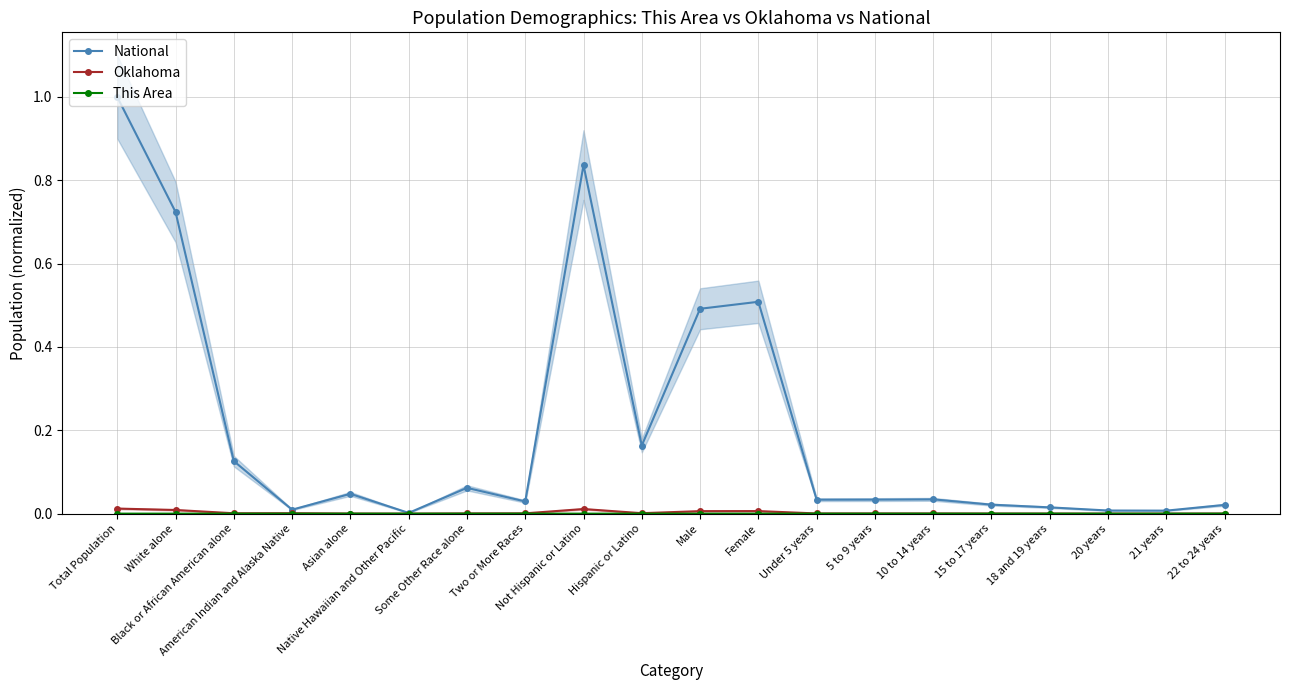

How many data points does each series have?

20